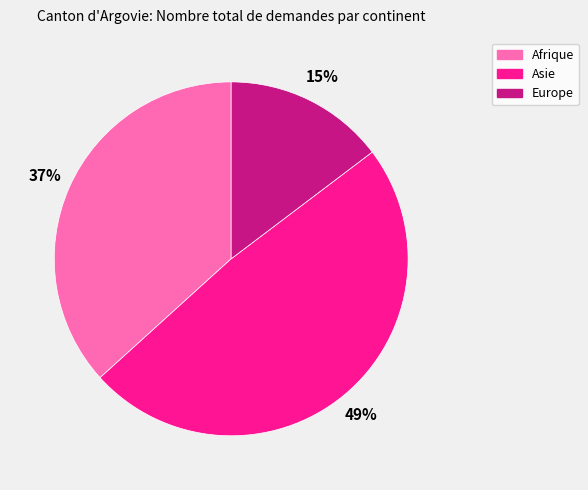

How many segments does this pie chart have?

3